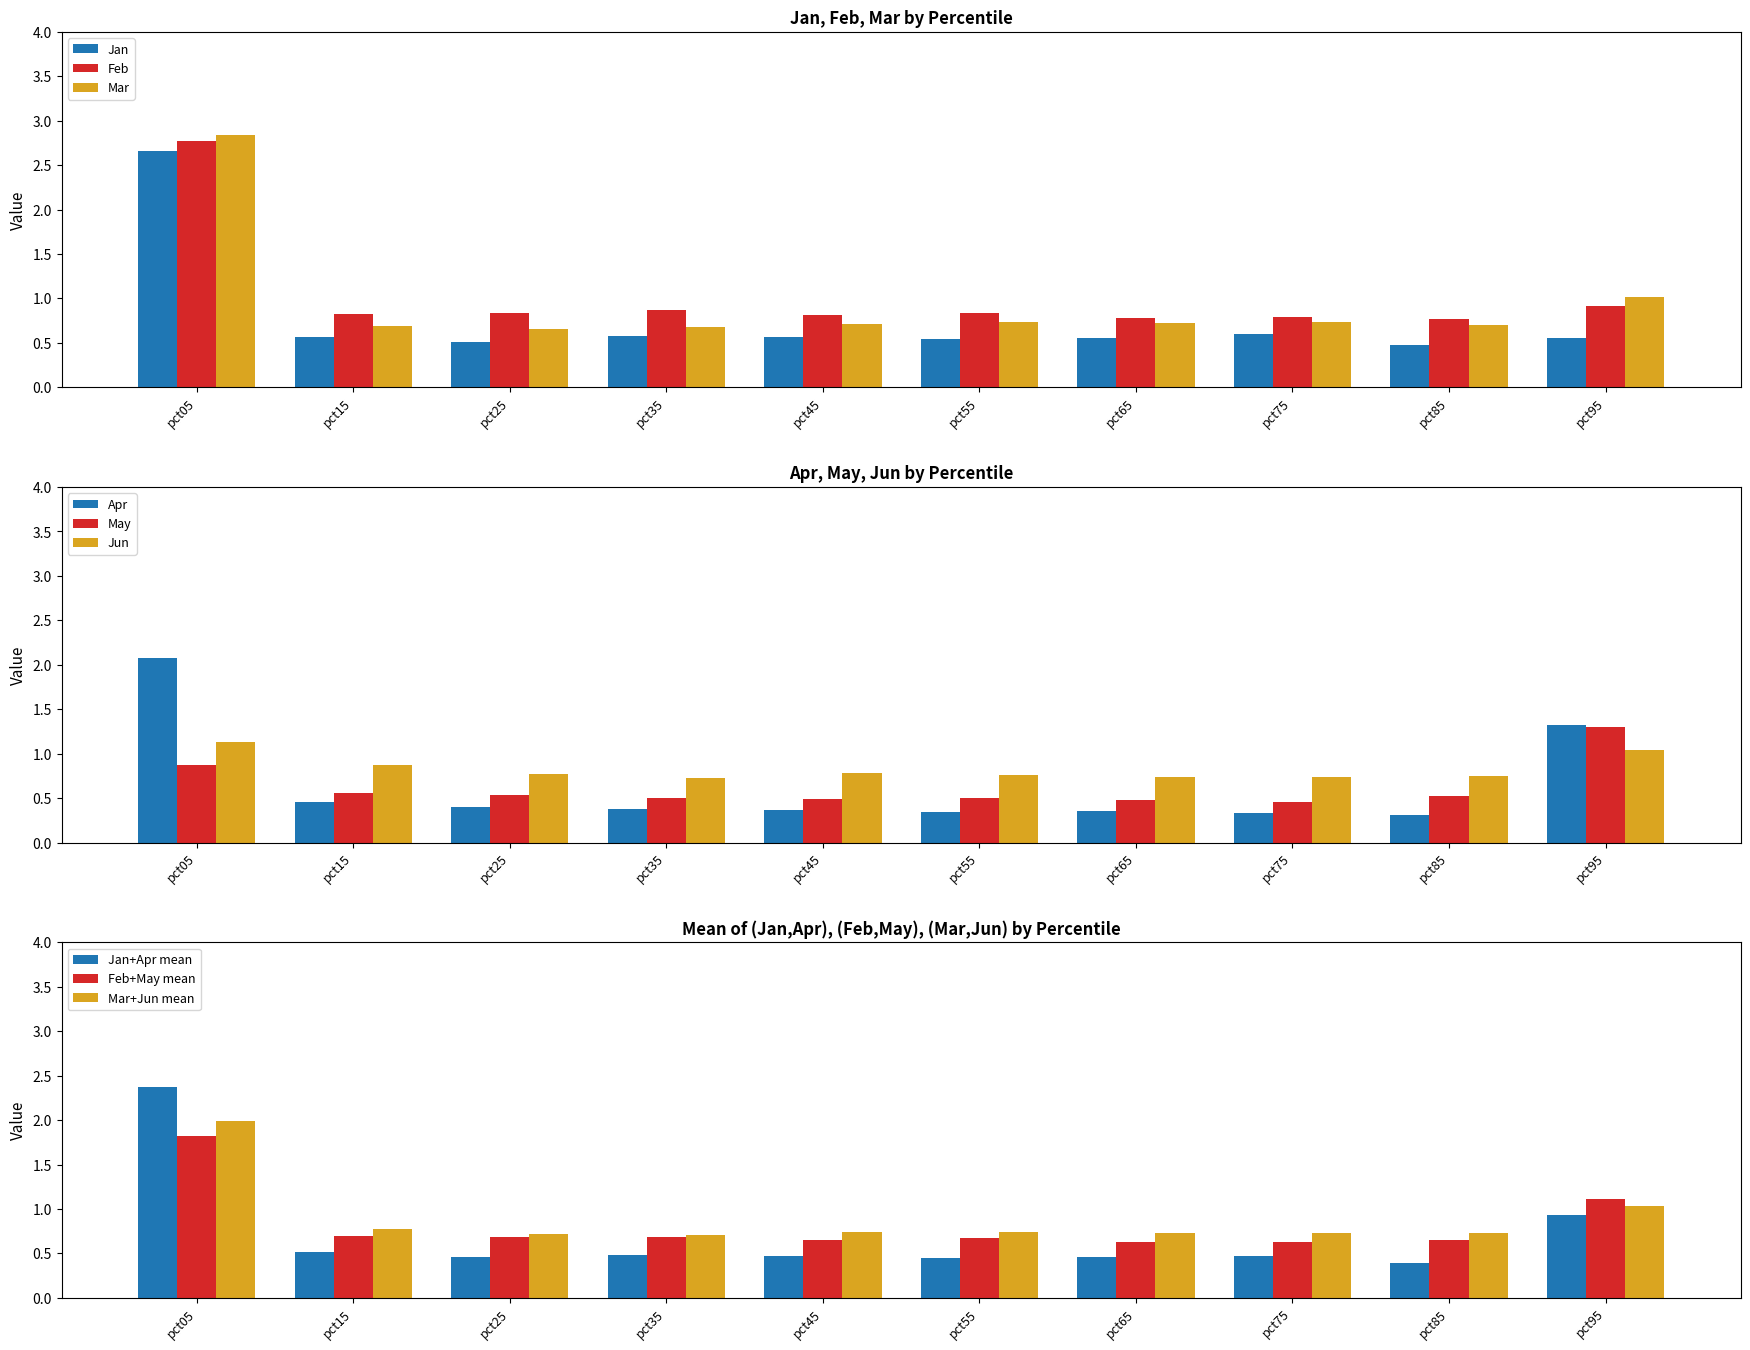

Which has a higher value, pct35 or pct55?

pct35